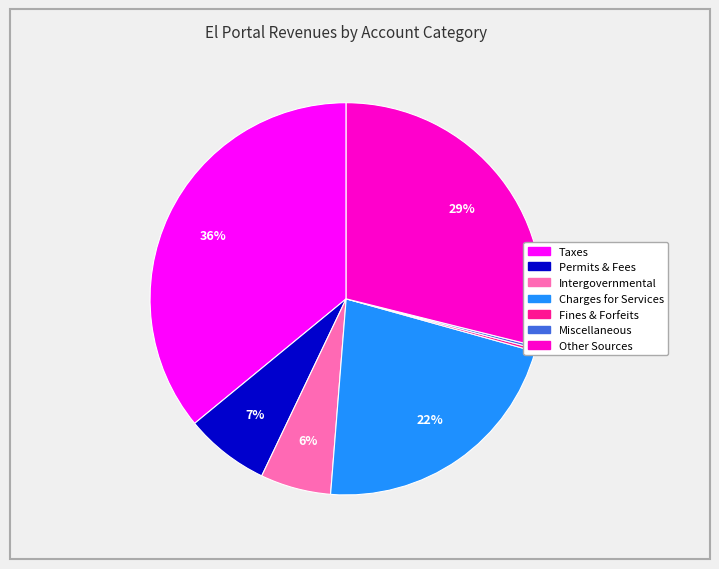

Is there a majority slice in this chart?

No